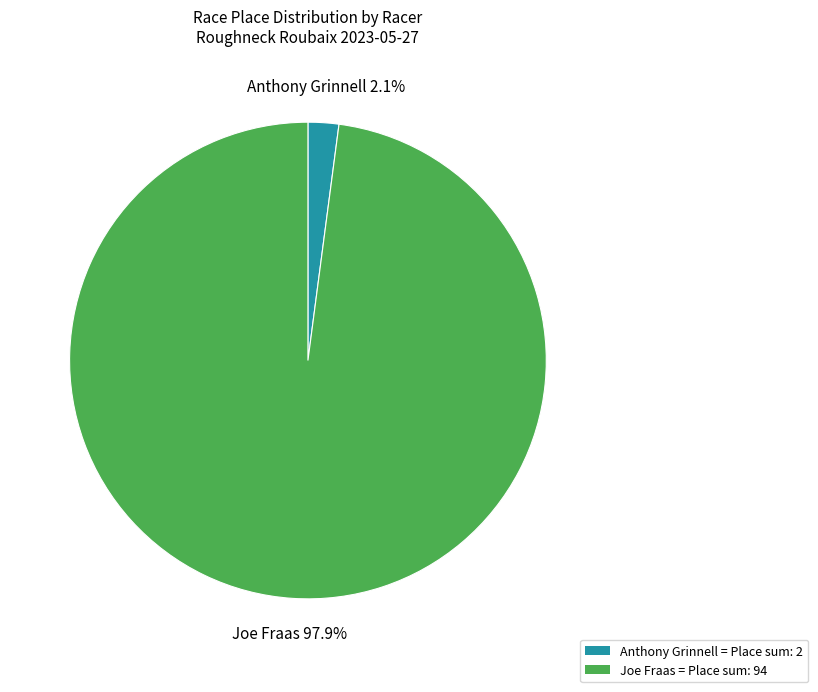

What is the smallest slice in the pie chart?

Anthony Grinnell